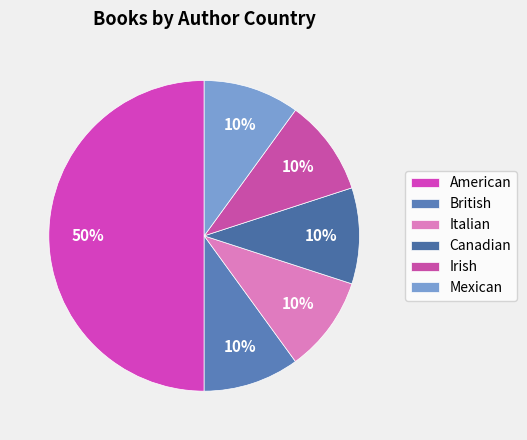

True or false: Mexican accounts for 19% of the total.

False